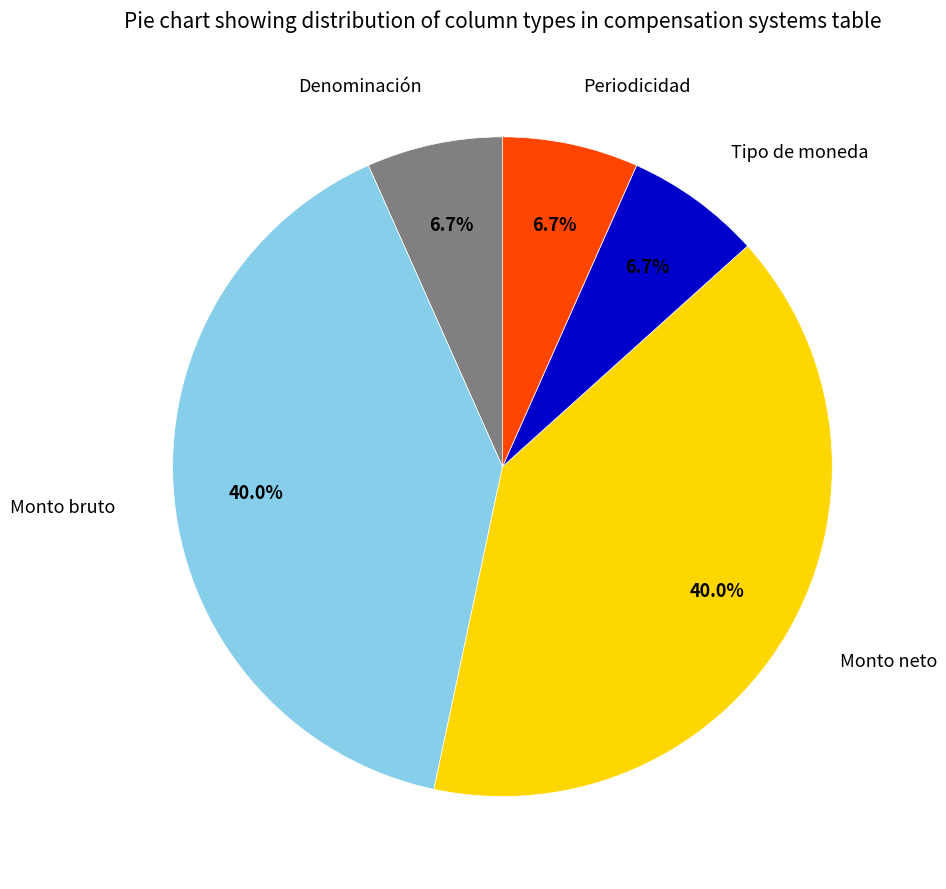

Is there a majority slice in this chart?

No